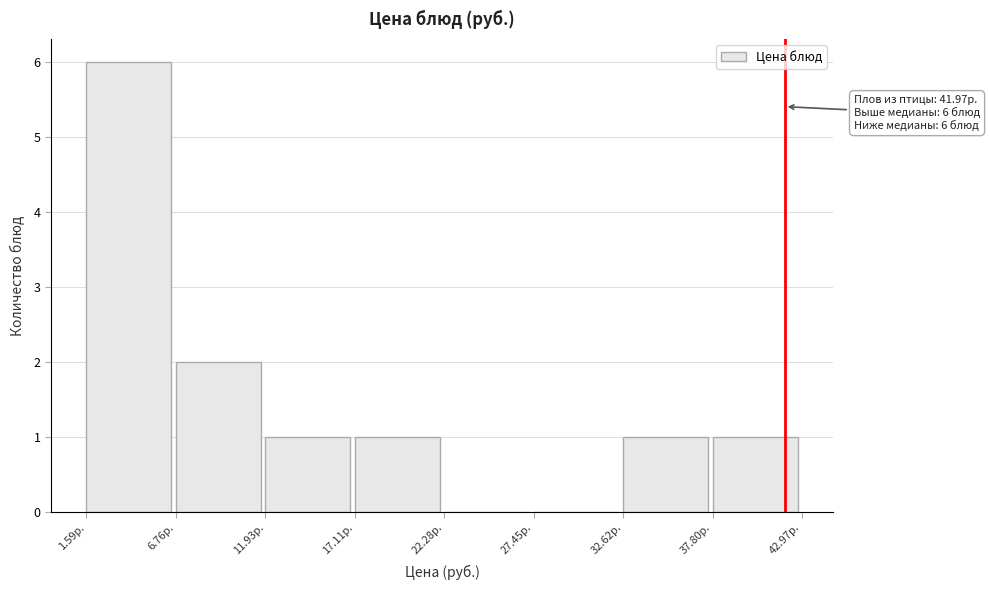

Over which range of the x-axis is the bar tallest?

2 to 7